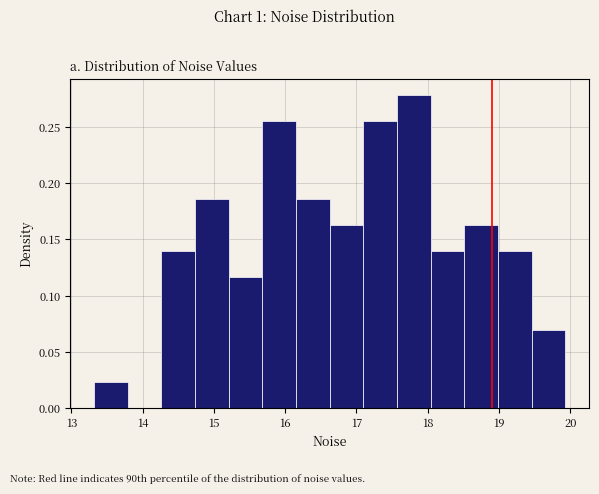

Which range on the x-axis has the tallest bar?

17.6 to 18.0